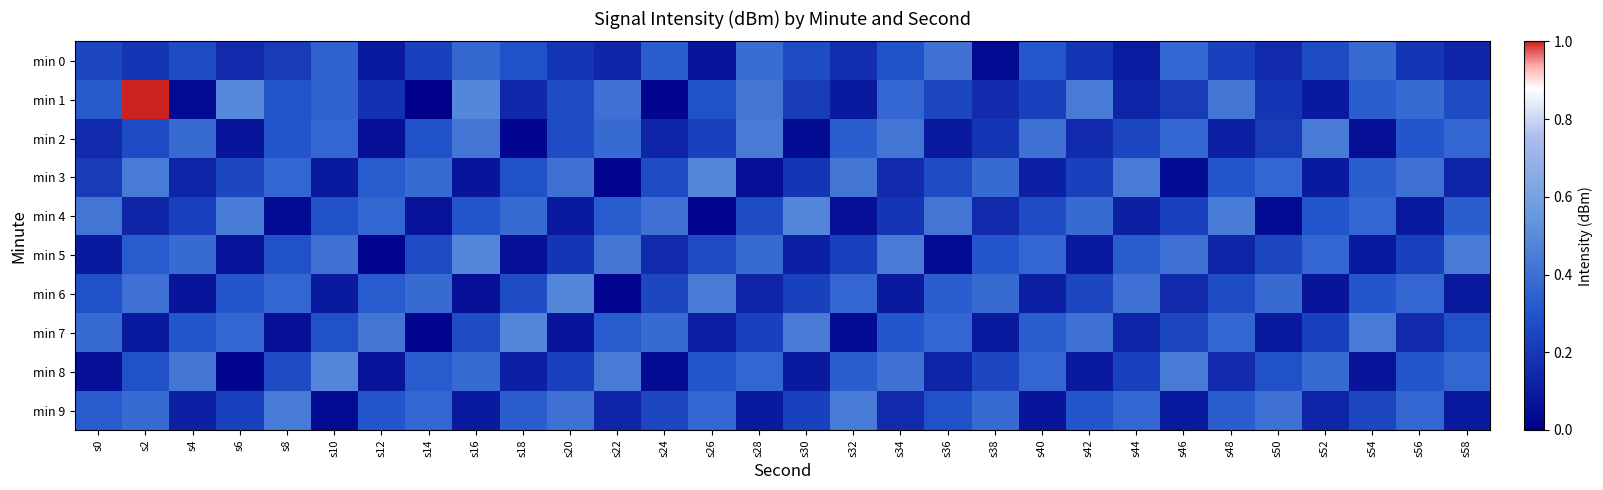

How many data points does each series have?

30